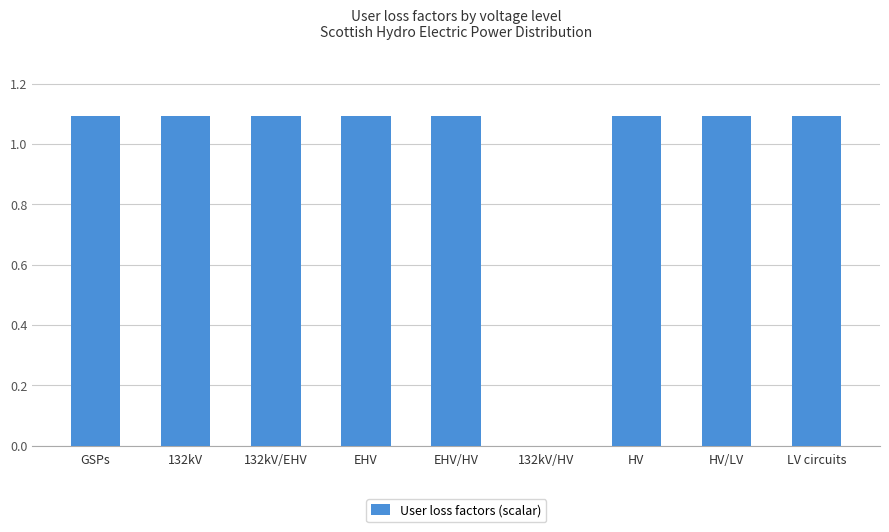

How many values exceed 1?

8